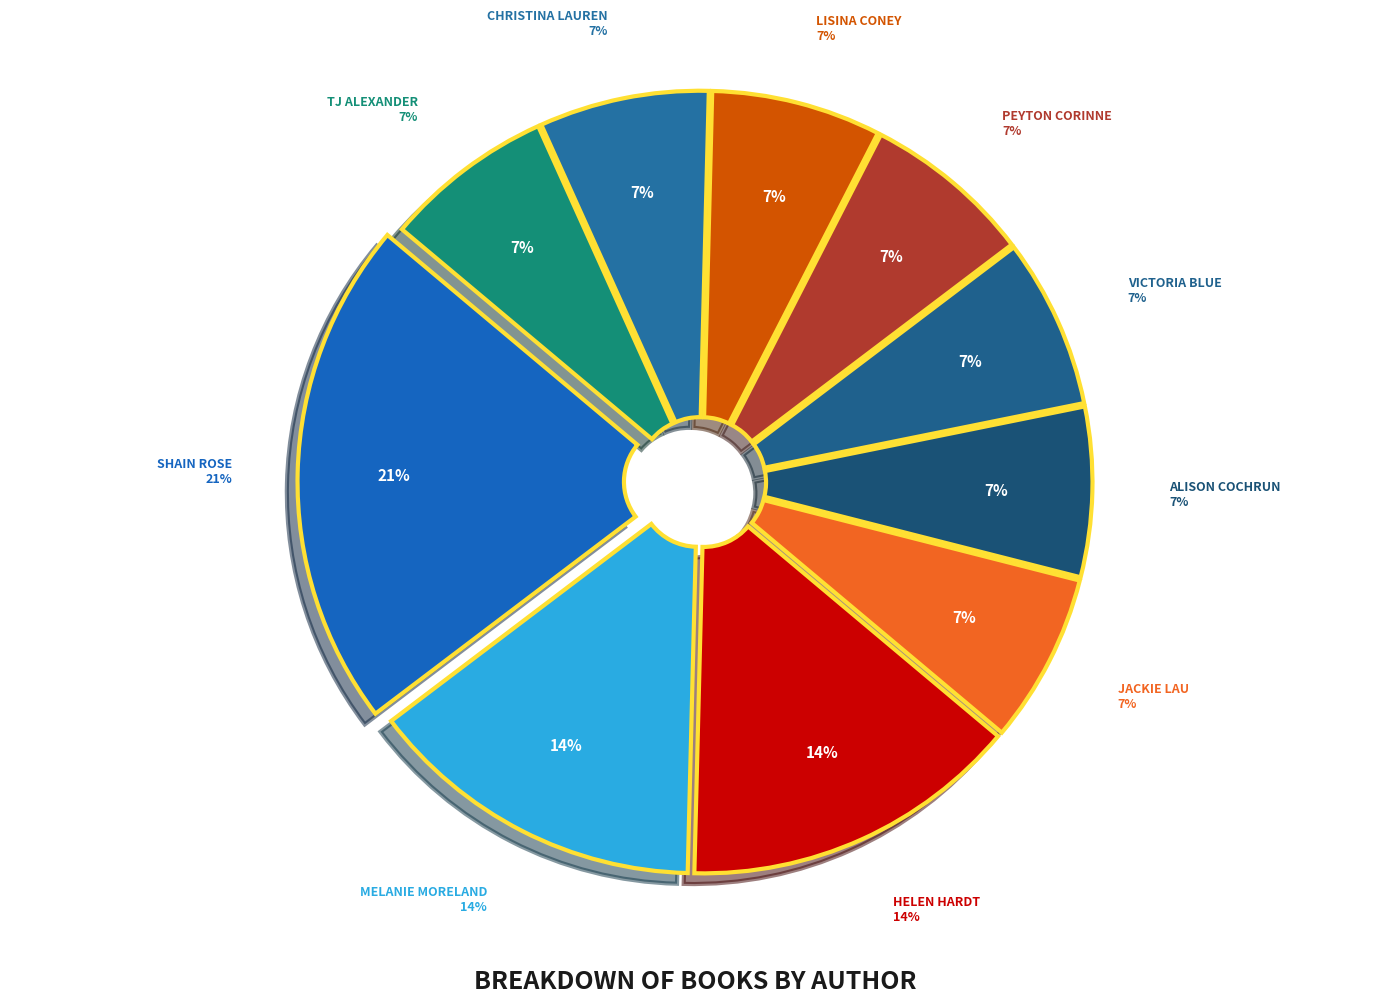

Is it true that Peyton Corinne is 1% of the pie?

False